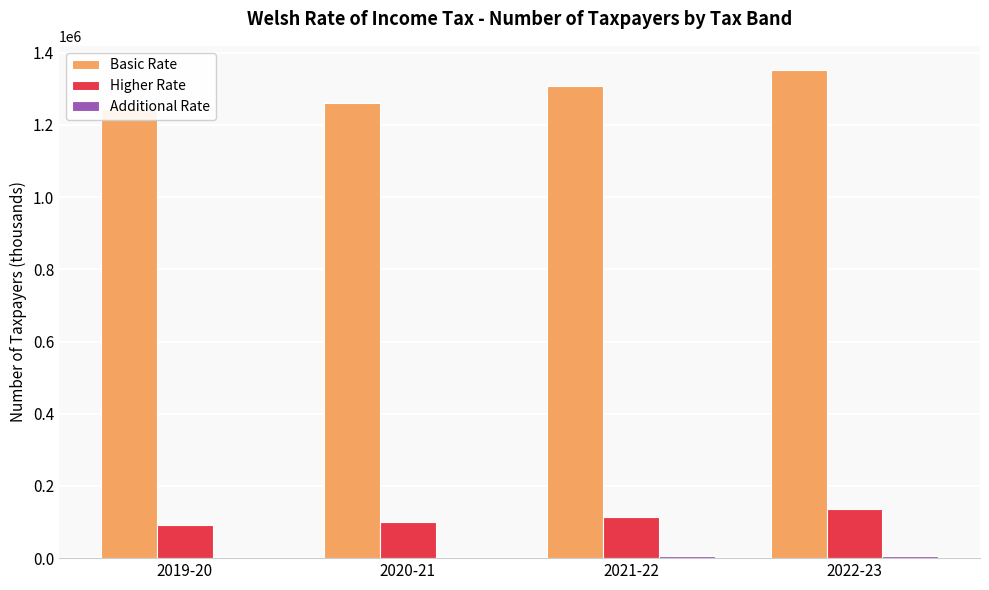

What position from the left is 2021-22?

3